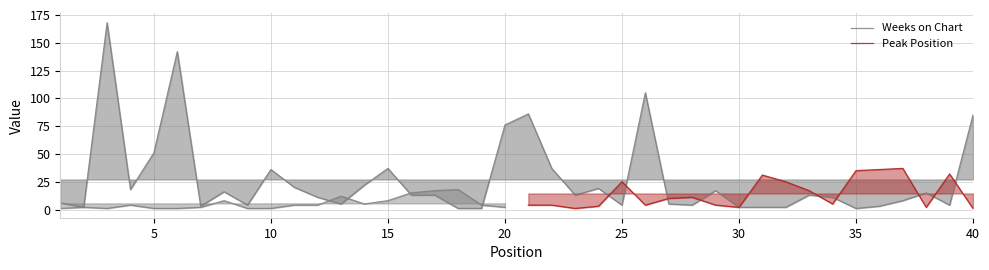

How many points are lower than both their immediate neighbors (excluding endpoints)?

10